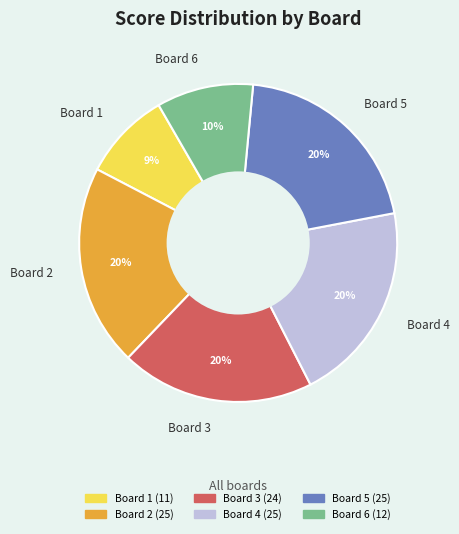

To the nearest percent, what portion does Board 5 represent?

20%